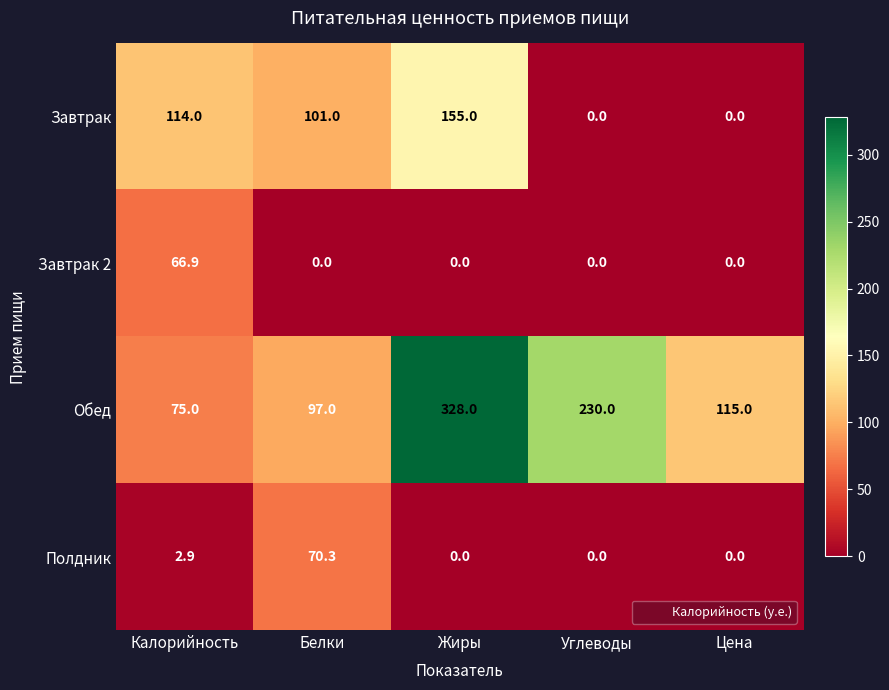

Reading right to left, transcribe all the data shown in this chart.

Завтрак: Цена=0.0	Углеводы=0.0	Жиры=155.0	Белки=101.0	Калорийность=114.0
Завтрак 2: Цена=0.0	Углеводы=0.0	Жиры=0.0	Белки=0.0	Калорийность=66.9
Обед: Цена=115.0	Углеводы=230.0	Жиры=328.0	Белки=97.0	Калорийность=75.0
Полдник: Цена=0.0	Углеводы=0.0	Жиры=0.0	Белки=70.3	Калорийность=2.9